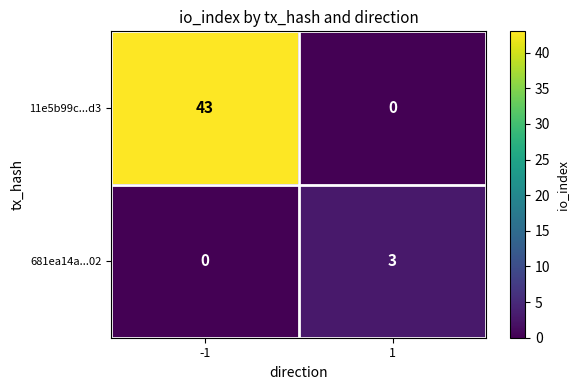

List the series in order of their peak value, highest first.

11e5b99c...d3, 681ea14a...02